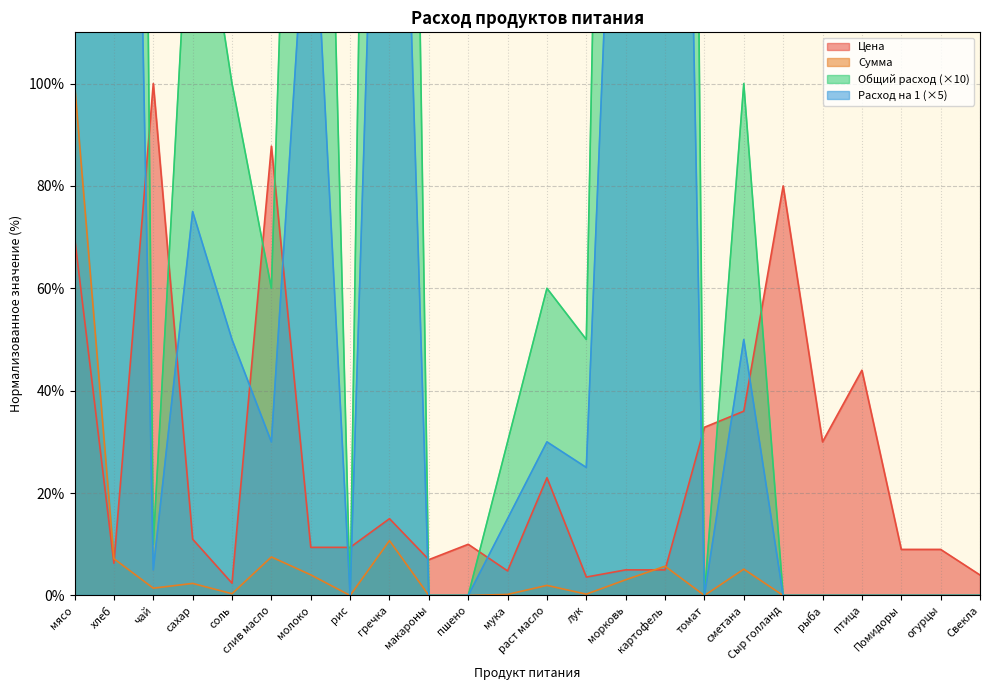

How many lines are shown in the chart?

4